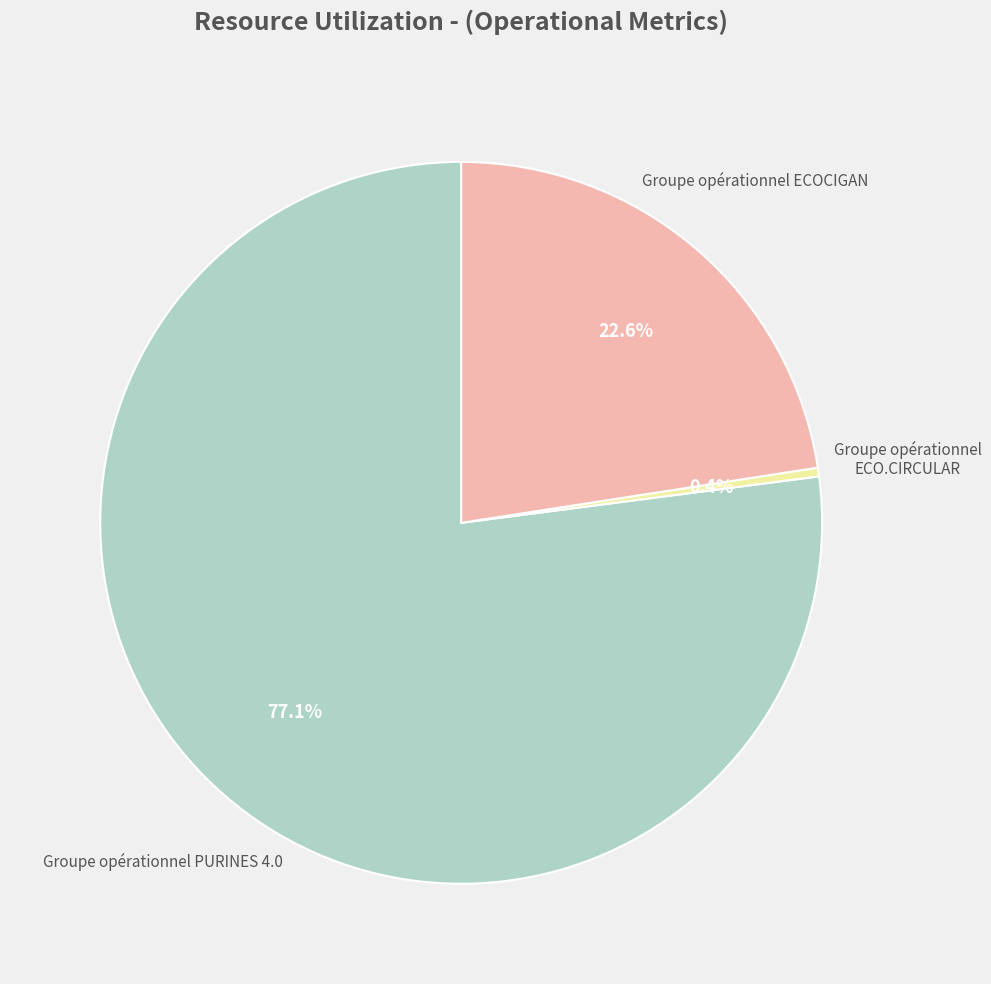

Is it true that Groupe opérationnel ECO.CIRCULAR is 11% of the pie?

False